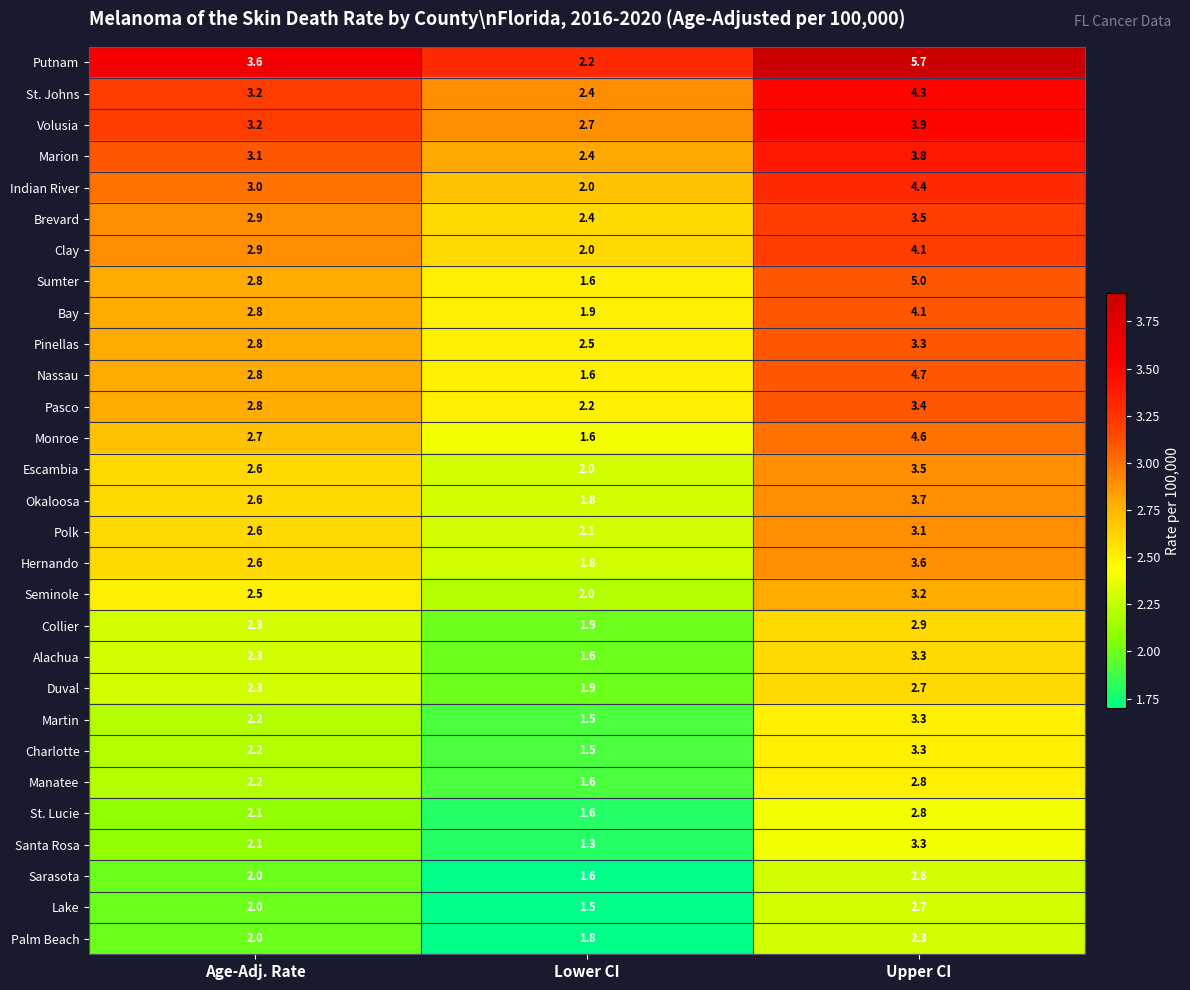

Where does the Santa Rosa series first go above 2?

Age-Adj. Rate